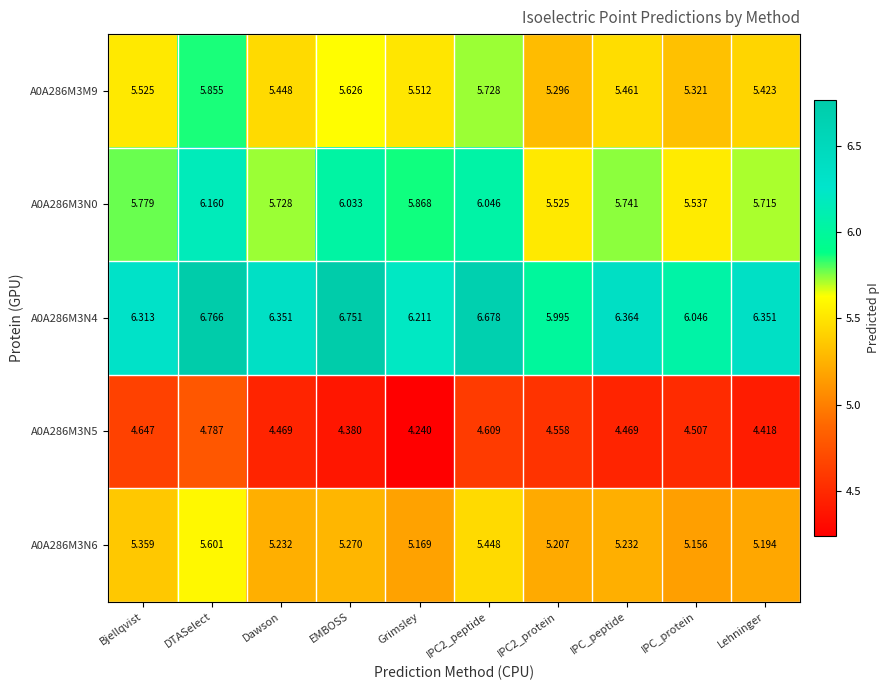

Which series has the largest range (max minus min)?

A0A286M3N4